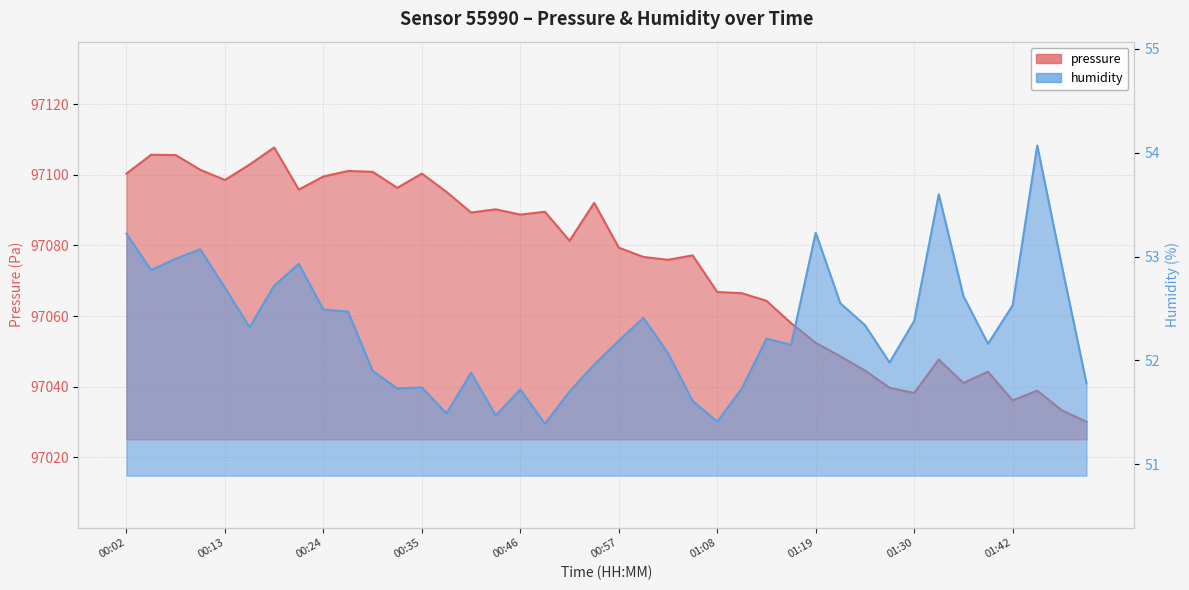

True or false: humidity and pressure cross at least once.

False